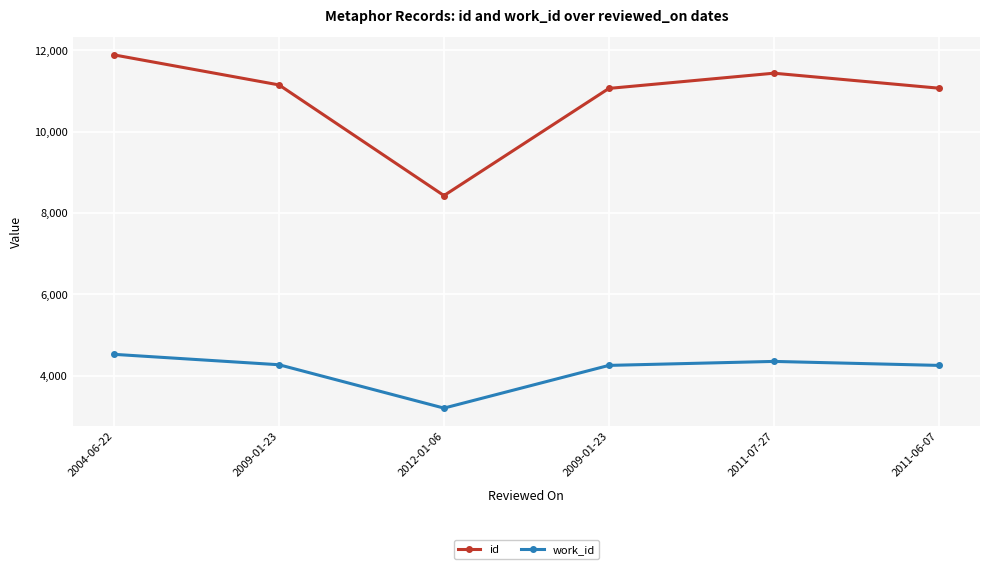

Where is the first local maximum for id?

2011-07-27